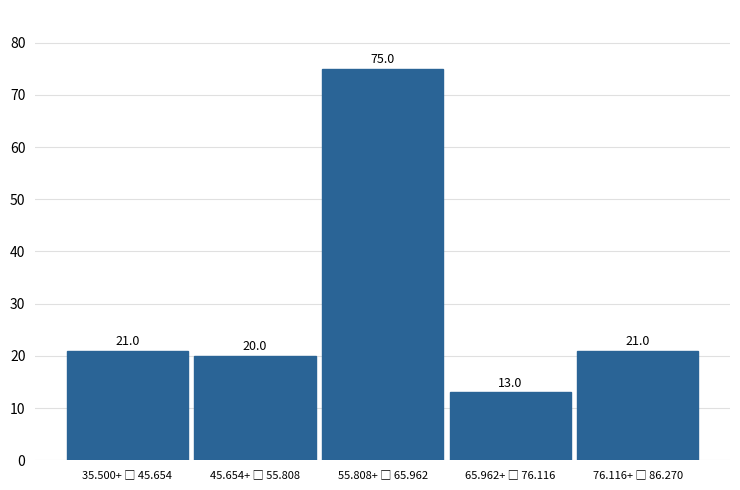

Reading left to right, what are all the values shown in this chart?

21	20	75	13	21